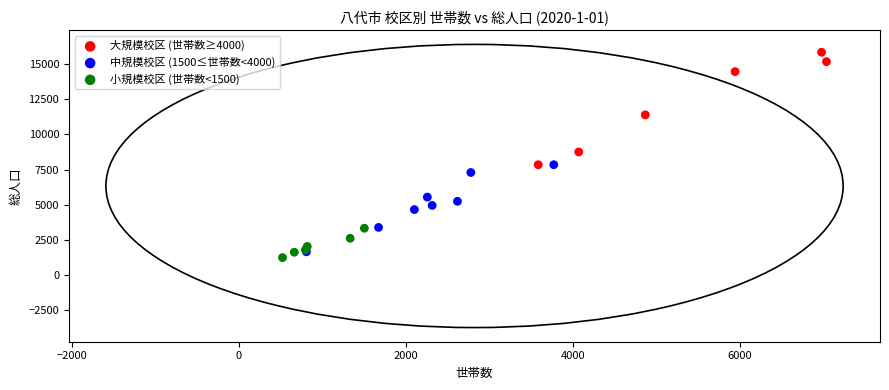

Which series reaches the maximum Y coordinate?

大規模校区 (世帯数≥4000)